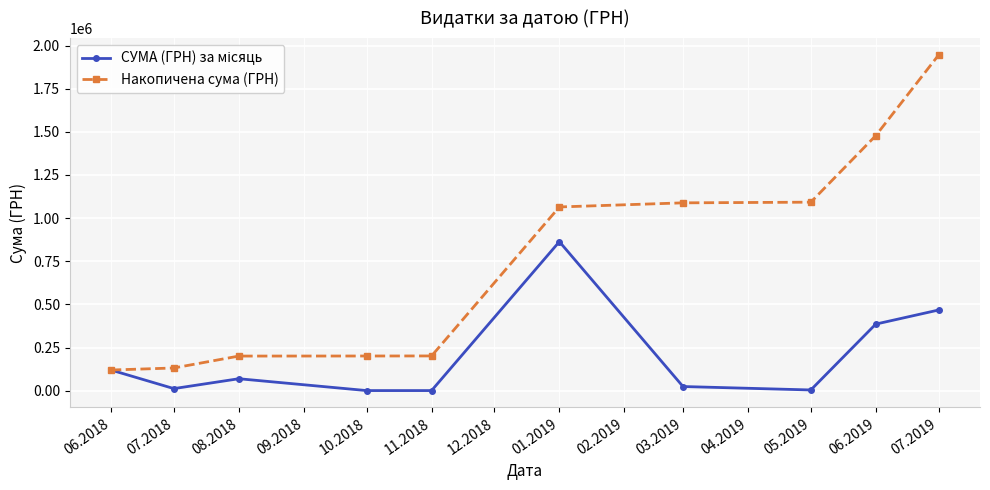

True or false: Накопичена сума (ГРН) has more than 2 interior local peaks.

False